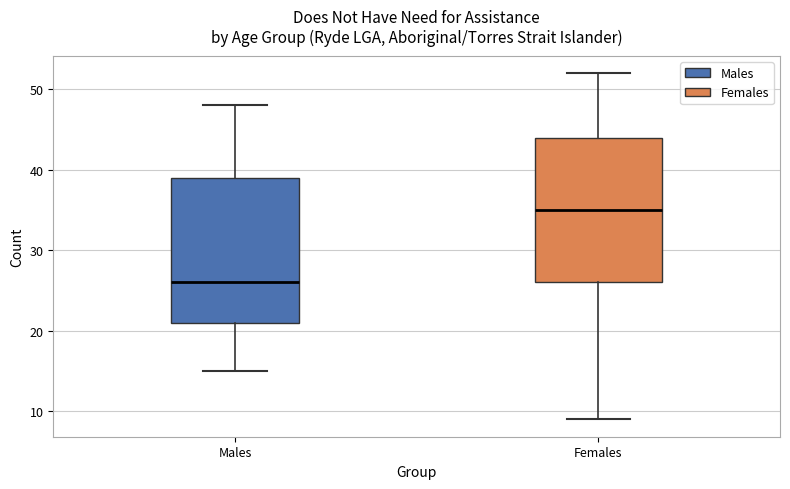

Reading left to right, read every box against the y-axis: the position of its median line, the range the box covers, and the ends of its whiskers. The values are not printed on the chart, so give them approximately, as read against the axis.

Males: median 26, box 21 to 39, whiskers 15 to 48
Females: median 35, box 26 to 44, whiskers 9 to 52